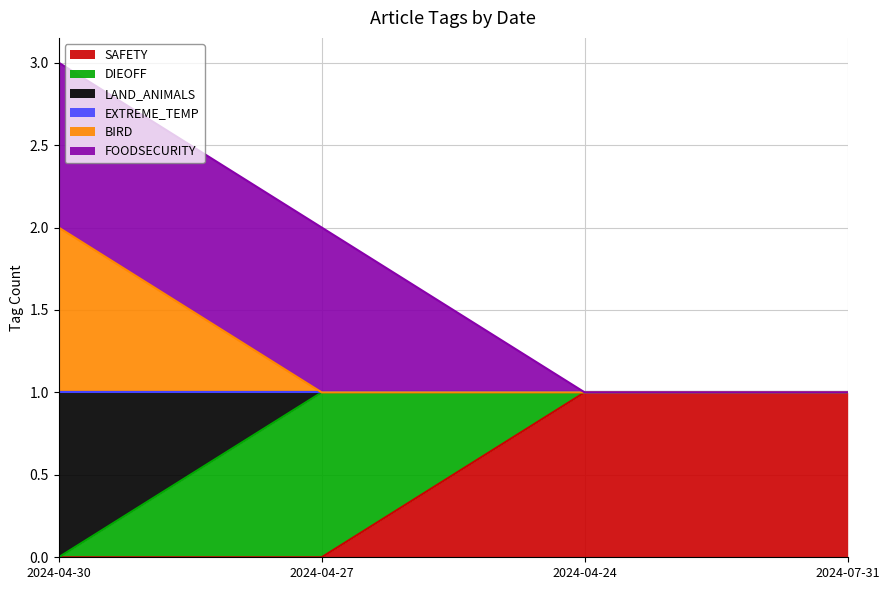

Does the chart display data point markers on the line(s)?

No